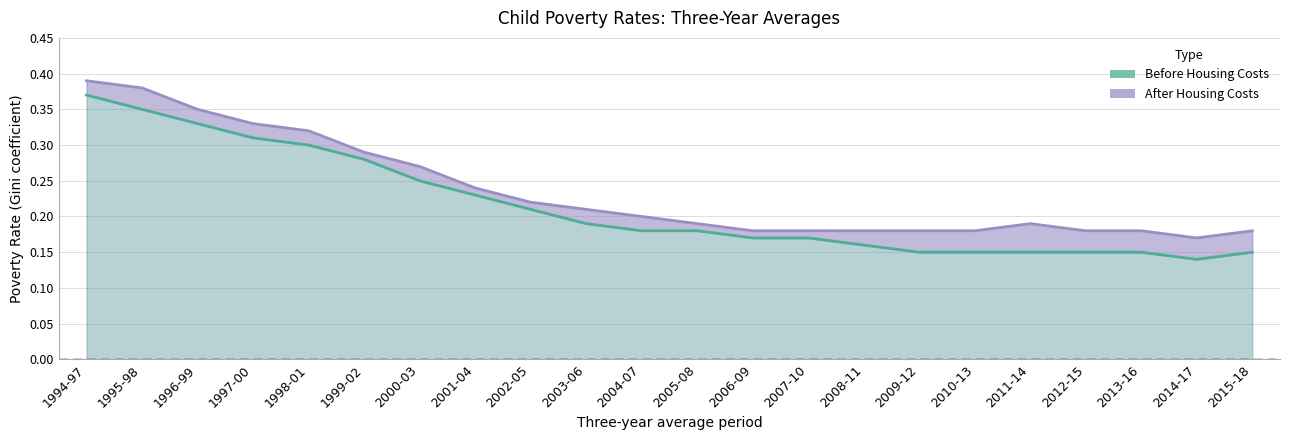

Rank the series by their average value, from lowest to highest.

Before Housing Costs, After Housing Costs